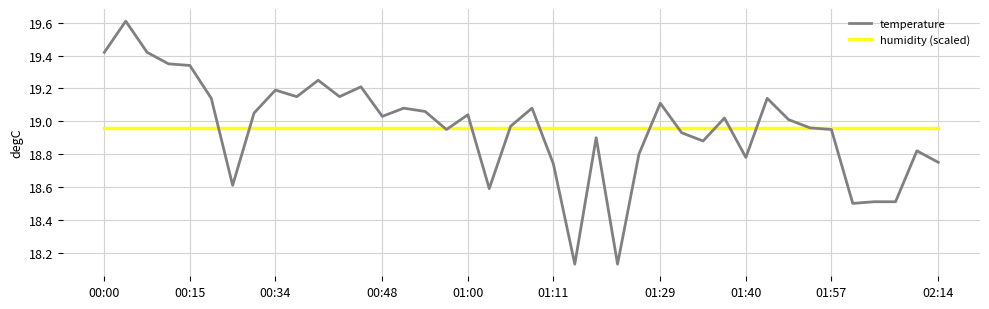

Which series has the largest range (max minus min)?

temperature